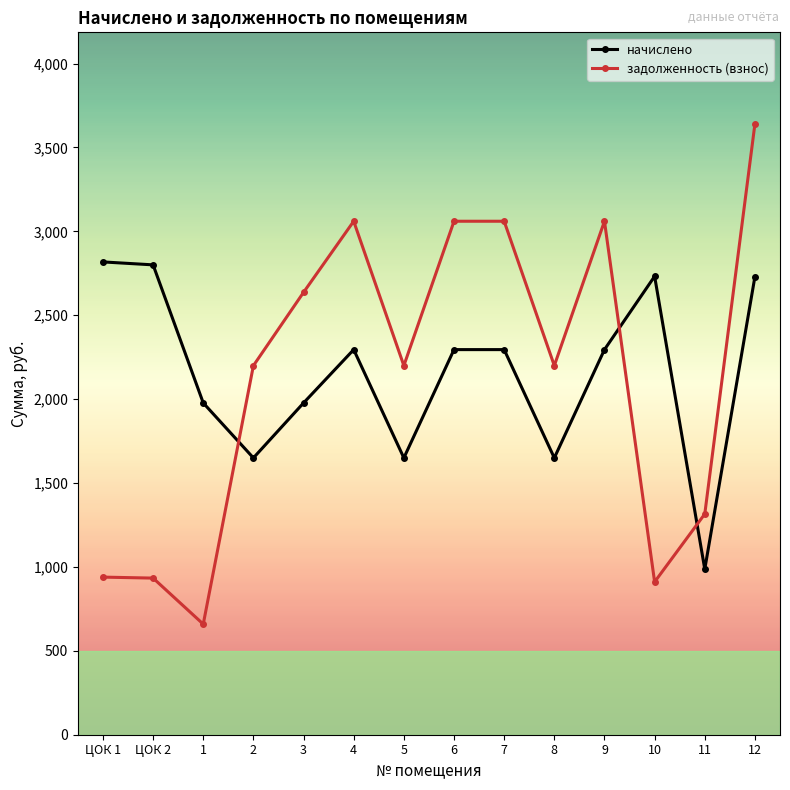

Does the chart display data point markers on the line(s)?

Yes